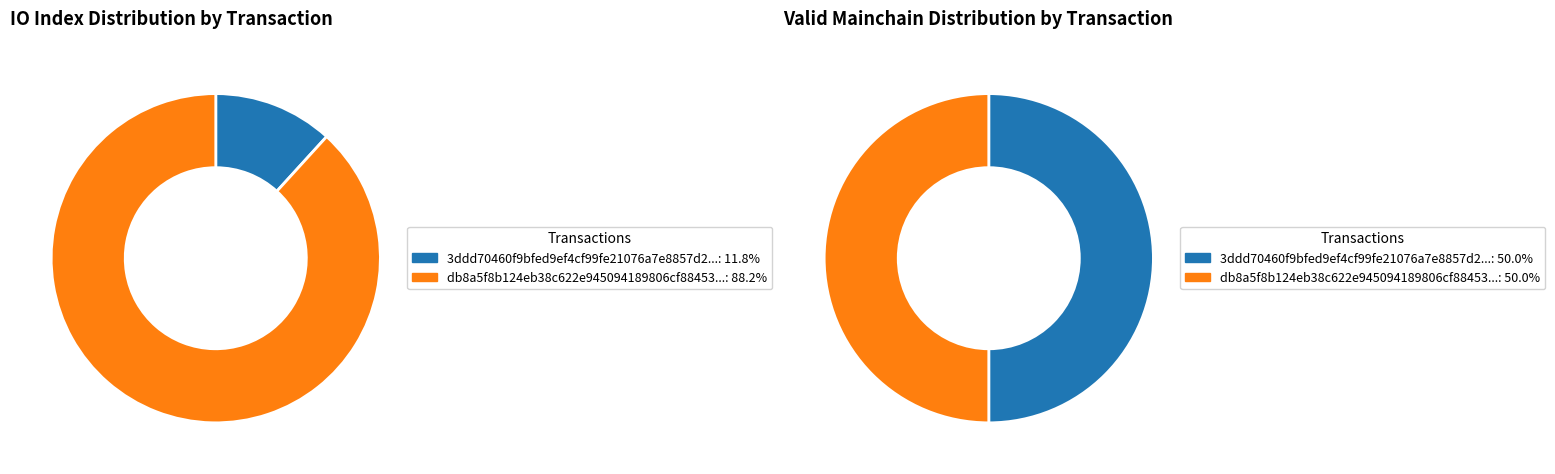

Count the number of slices in the pie.

2